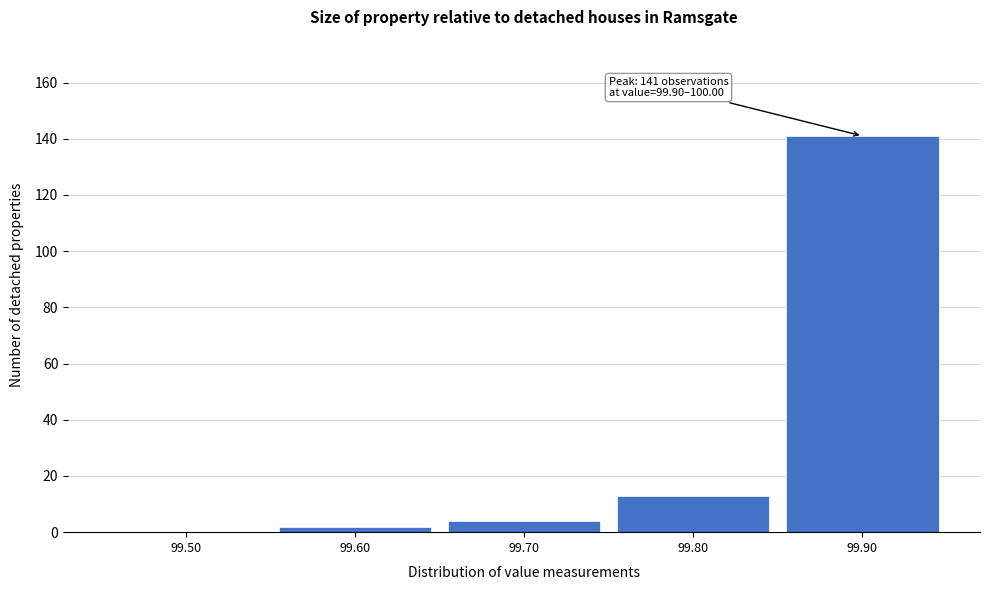

Reading left to right, extract all data points from this chart.

99.50=0	99.60=2	99.70=4	99.80=13	99.90=141